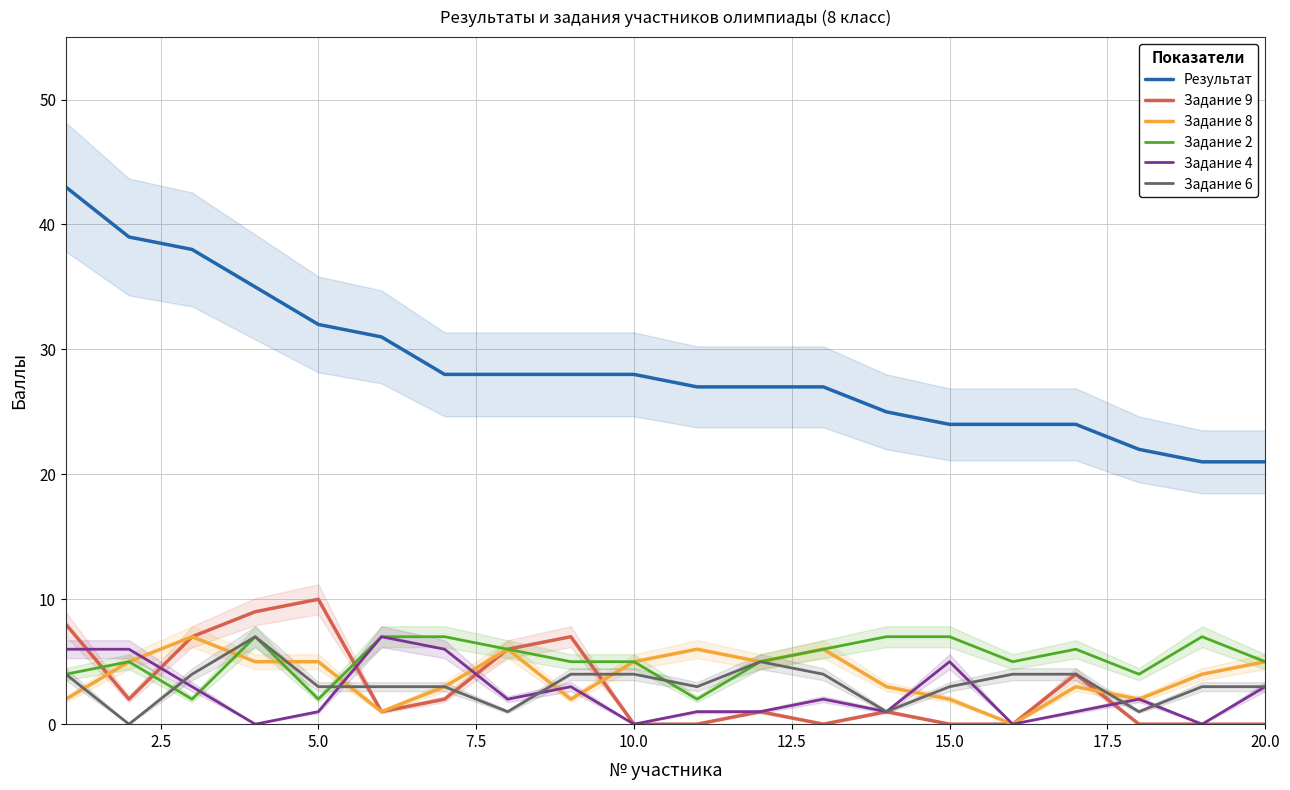

True or false: Результат has more than 1 points higher than both neighbors.

False